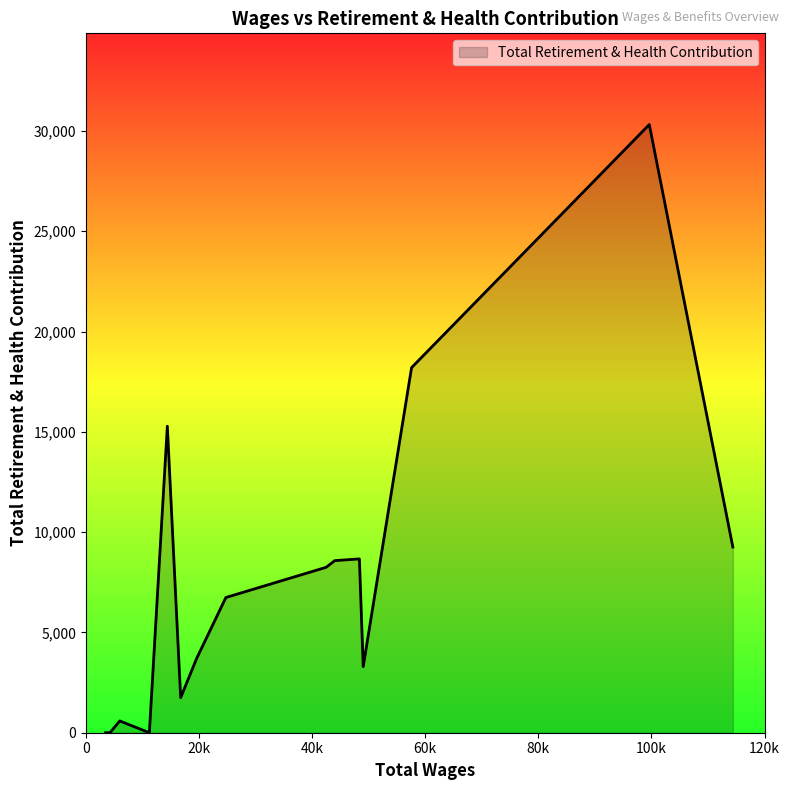

What is the maximum value shown in the chart?

30320